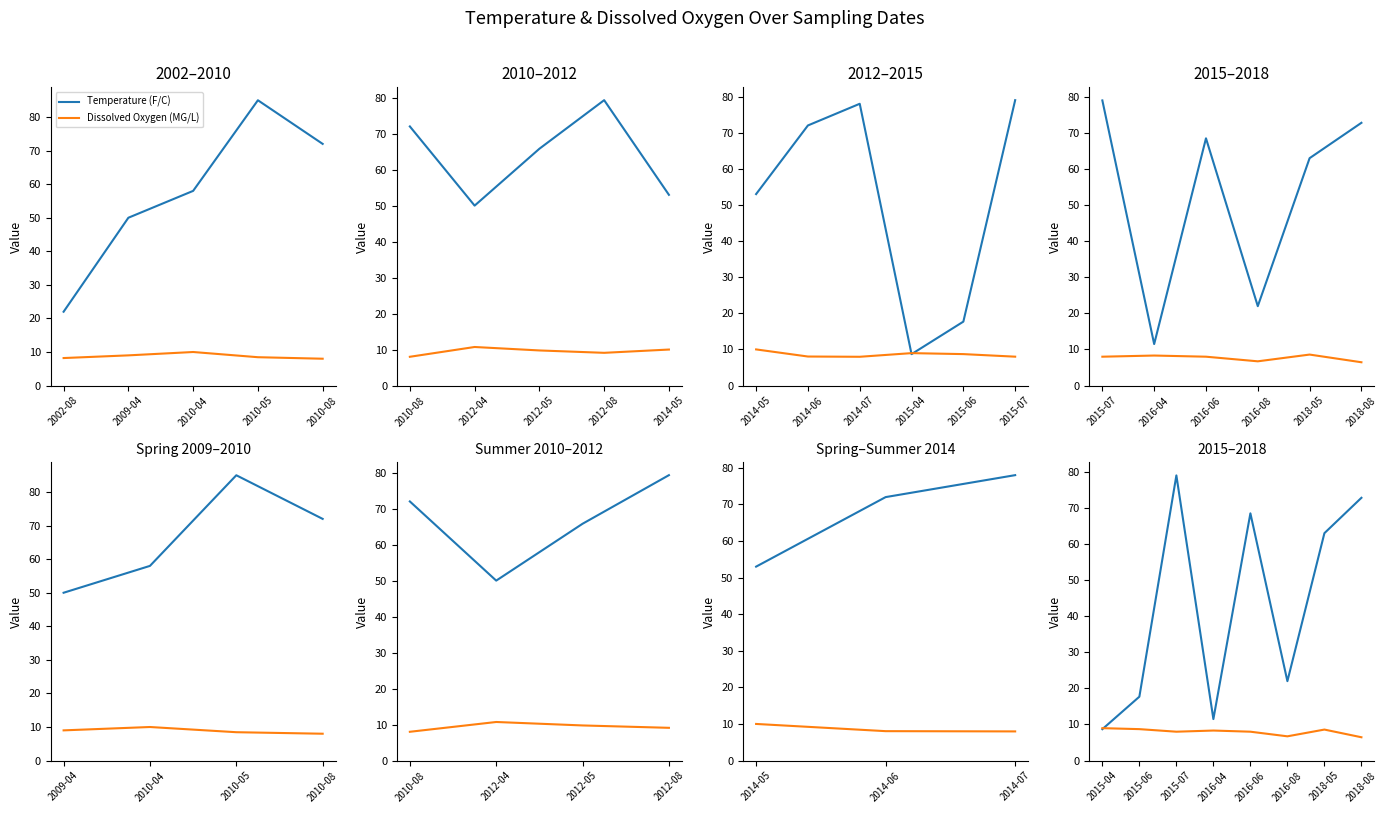

Between 2018-08 and 2015-07, which is larger?

2015-07